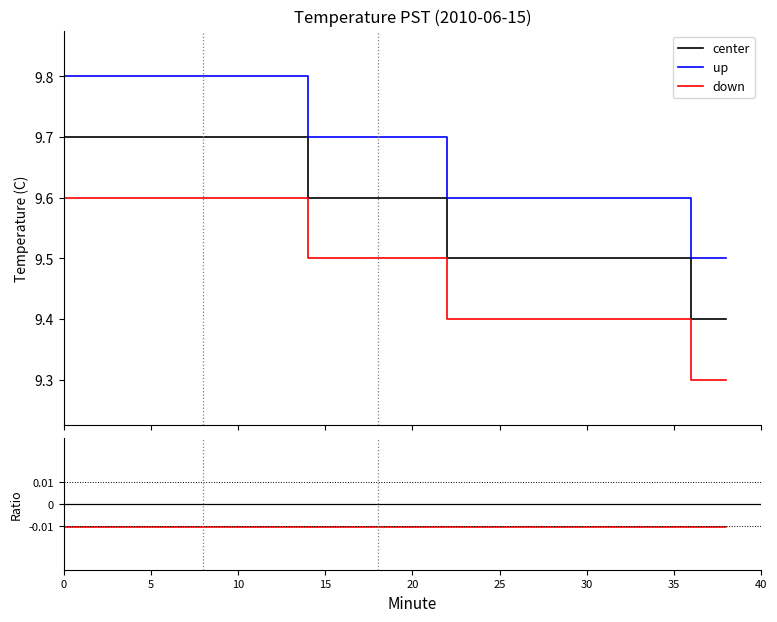

Count the number of categories in the chart.

20